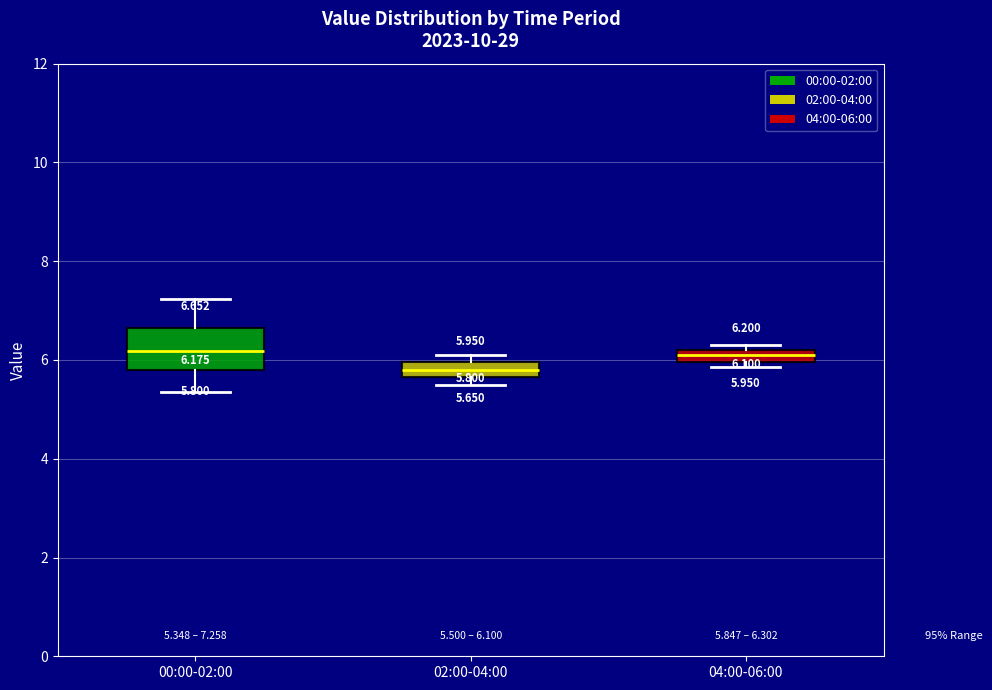

Comparing the boxes themselves (not the whiskers), which one is the tallest?

00:00-02:00